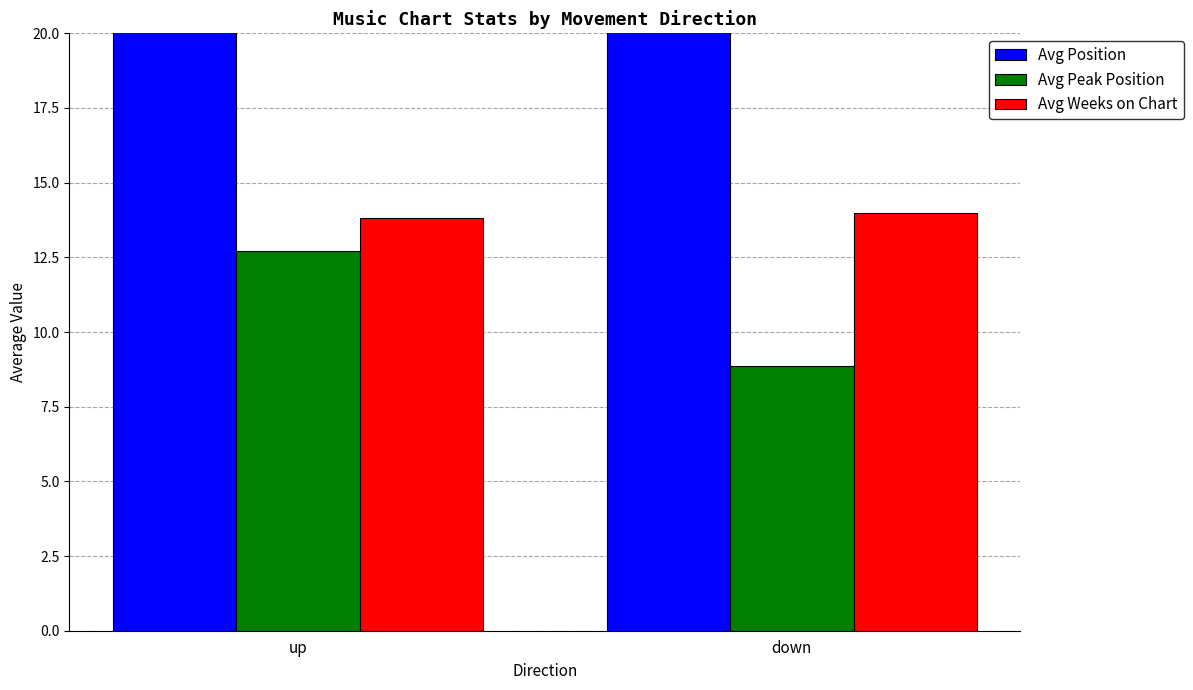

What is the difference between the highest and lowest values at down?

12.5